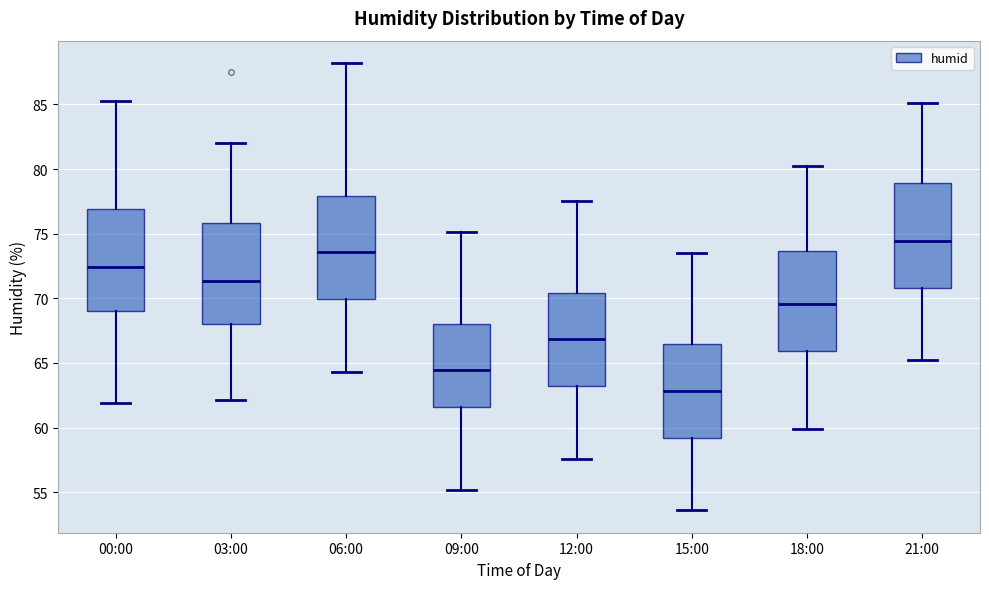

Reading left to right, read every box against the y-axis: the position of its median line, the range the box covers, and the ends of its whiskers. The values are not printed on the chart, so give them approximately, as read against the axis.

00:00: median 72.5, box 69.0 to 77.0, whiskers 62.0 to 85.5
03:00: median 71.5, box 68.0 to 76.0, whiskers 62.0 to 82.0
06:00: median 73.5, box 70.0 to 78.0, whiskers 64.5 to 88.0
09:00: median 64.5, box 61.5 to 68.0, whiskers 55.0 to 75.0
12:00: median 67.0, box 63.0 to 70.5, whiskers 57.5 to 77.5
15:00: median 63.0, box 59.0 to 66.5, whiskers 53.5 to 73.5
18:00: median 69.5, box 66.0 to 73.5, whiskers 60.0 to 80.0
21:00: median 74.5, box 71.0 to 79.0, whiskers 65.0 to 85.0